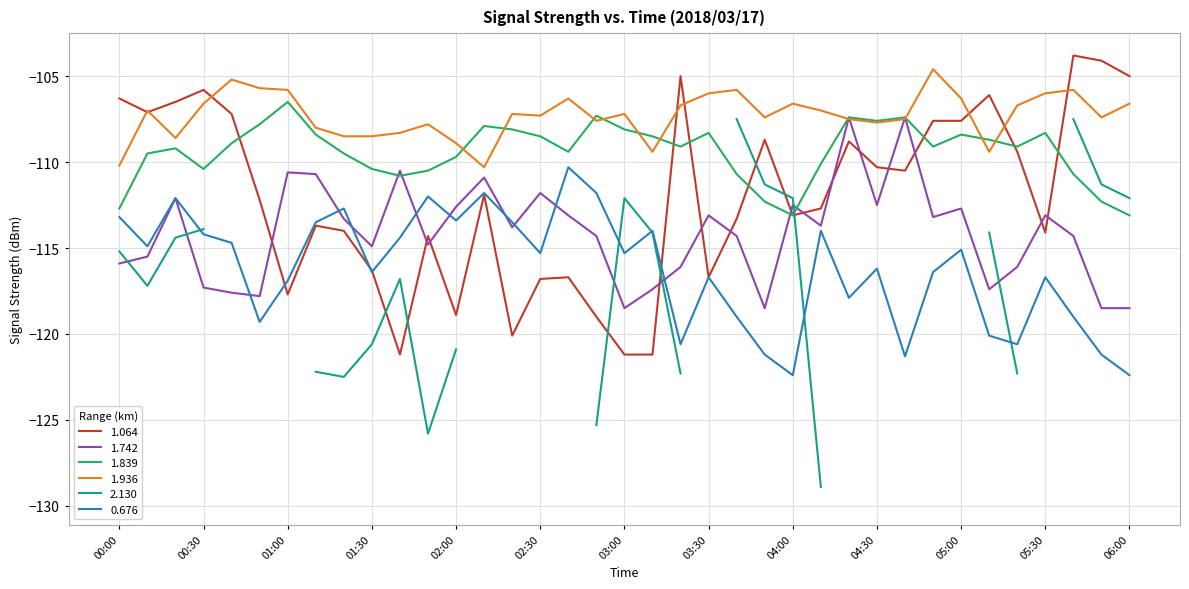

Is it true that 0.676 equals -115.3 at 02:30?

True